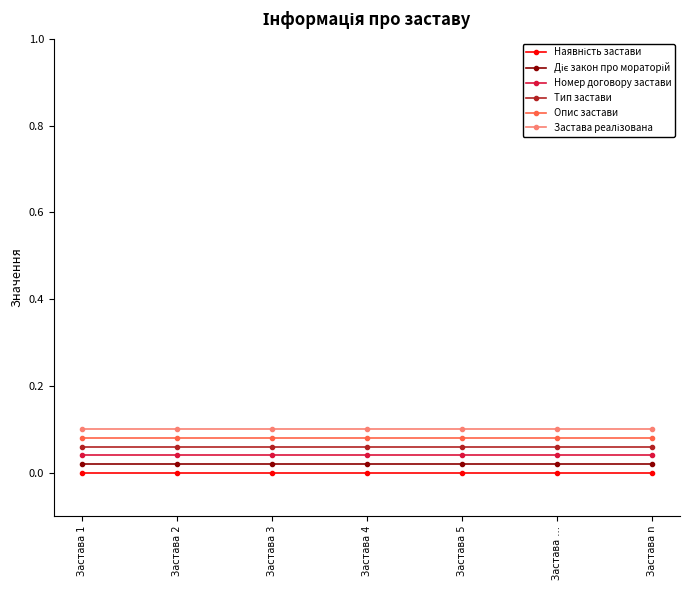

True or false: Номер договору застави and Опис застави cross at least once.

False